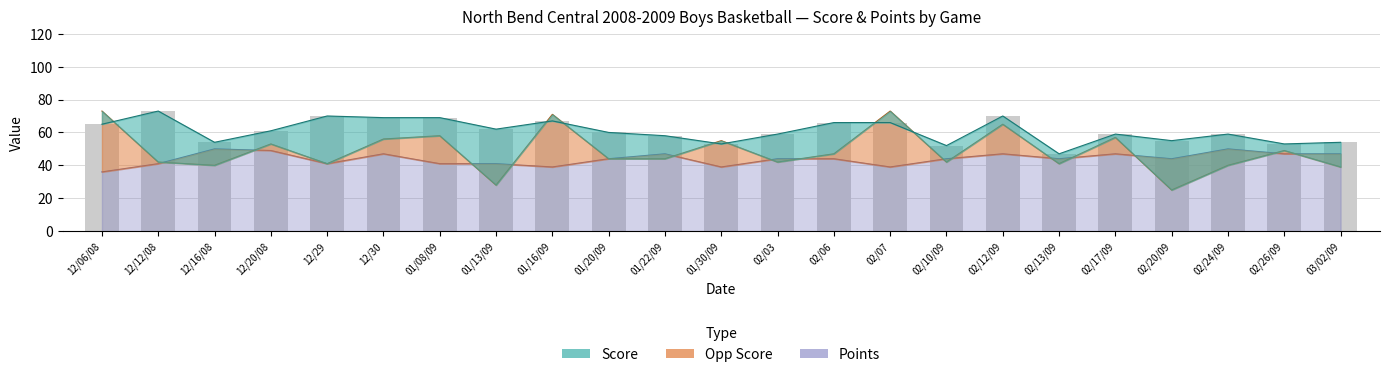

Between 01/30/09 and 02/12/09, which series saw the biggest shift?

Score